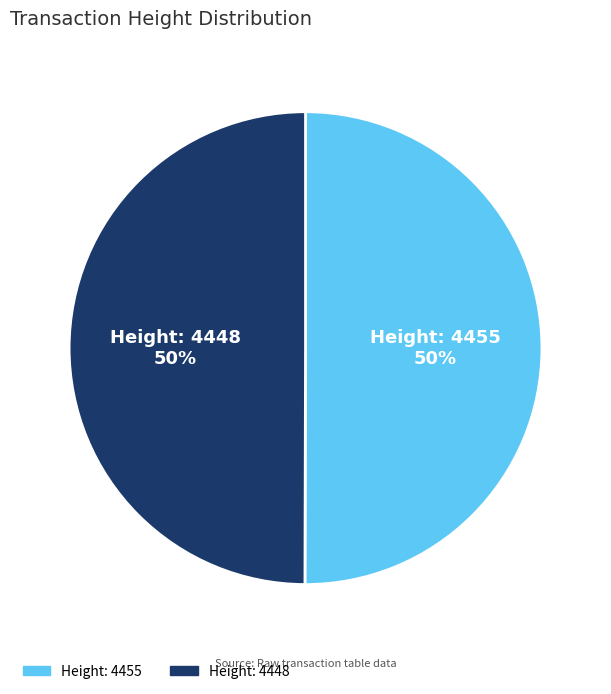

Approximately how many times larger is the value at Height: 4448 compared to Height: 4455?

1.0